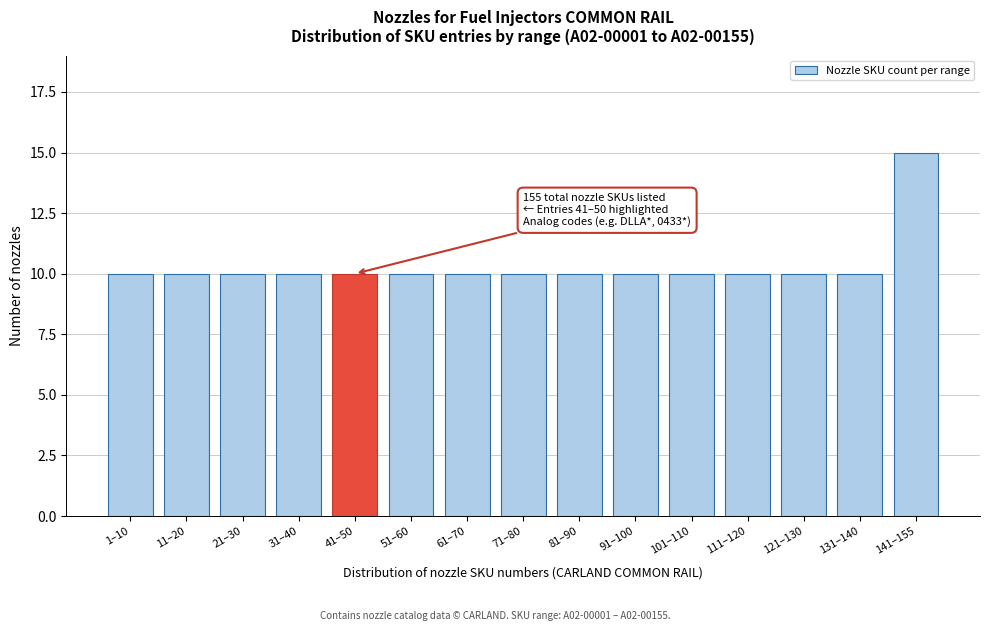

Reading left to right, transcribe all the data shown in this chart.

10	10	10	10	10	10	10	10	10	10	10	10	10	10	15